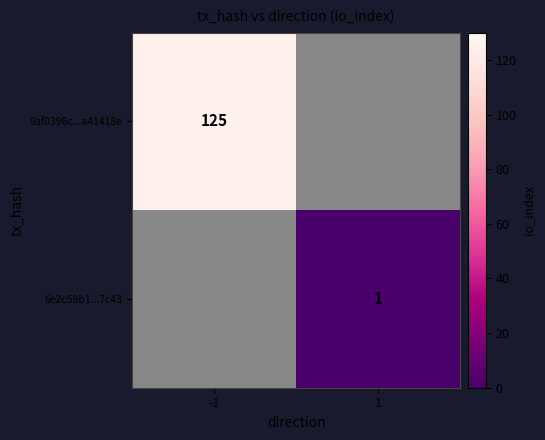

The 6e2c59b1...7c43 series shows 0 at 1. True or false?

False